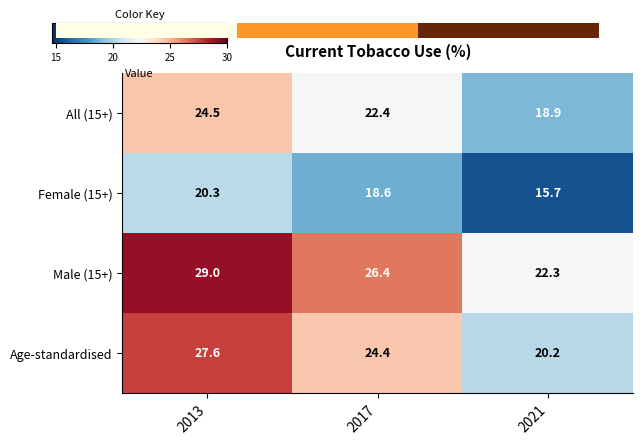

What is the difference between the highest and lowest values at 2013?

8.7